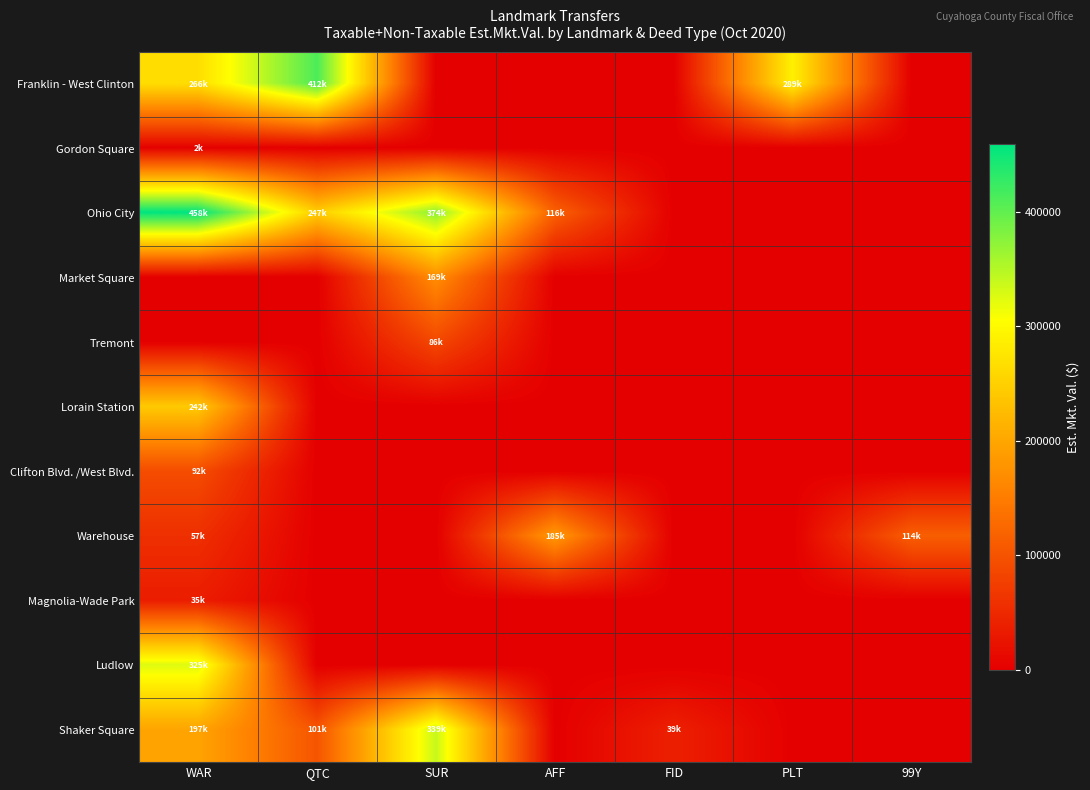

At how many categories does at least one series exceed 216818?

4